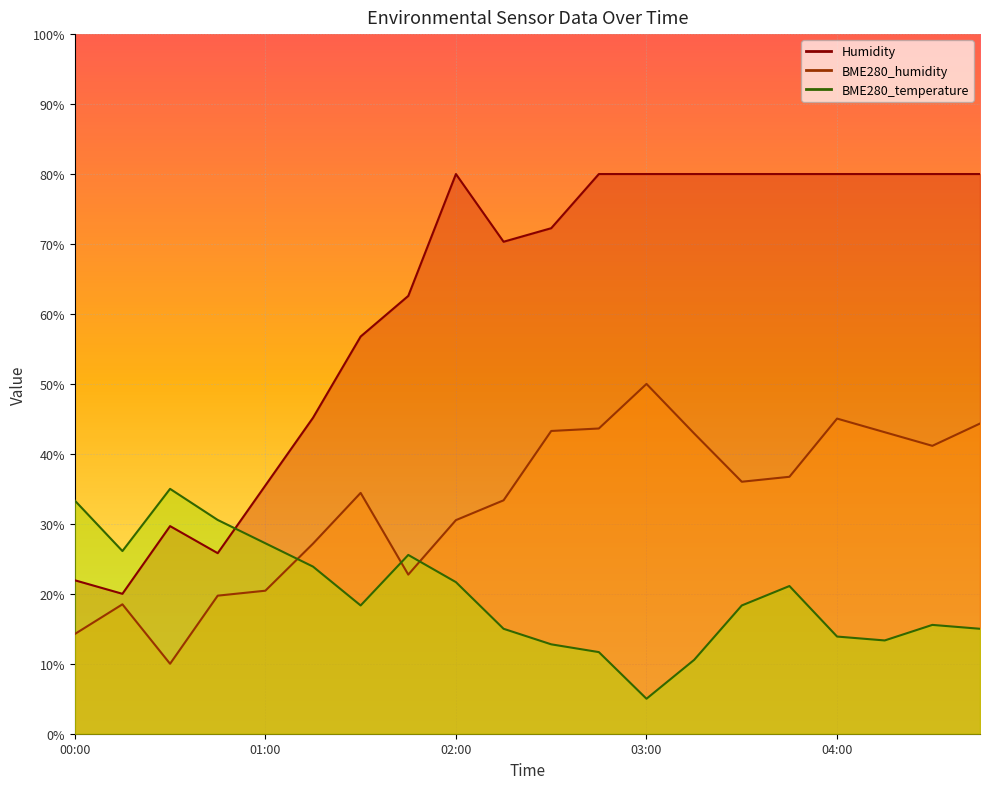

What is the sum of all BME280_temperature values?

393.9